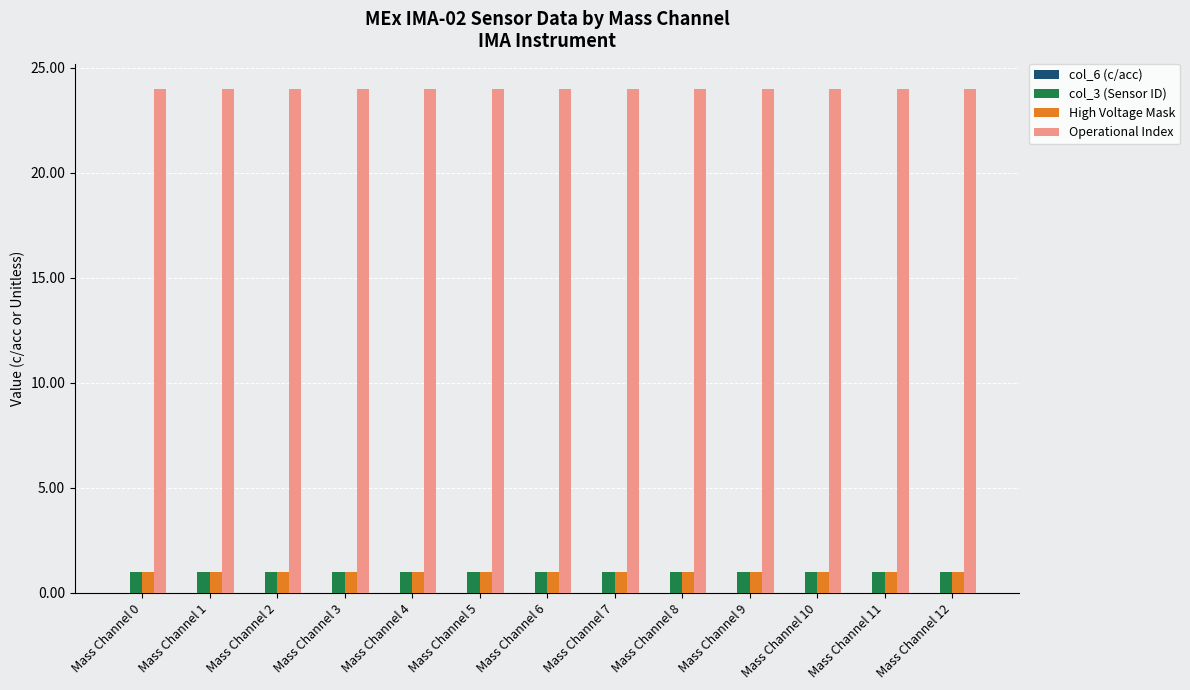

What is the maximum value shown in the chart?

24